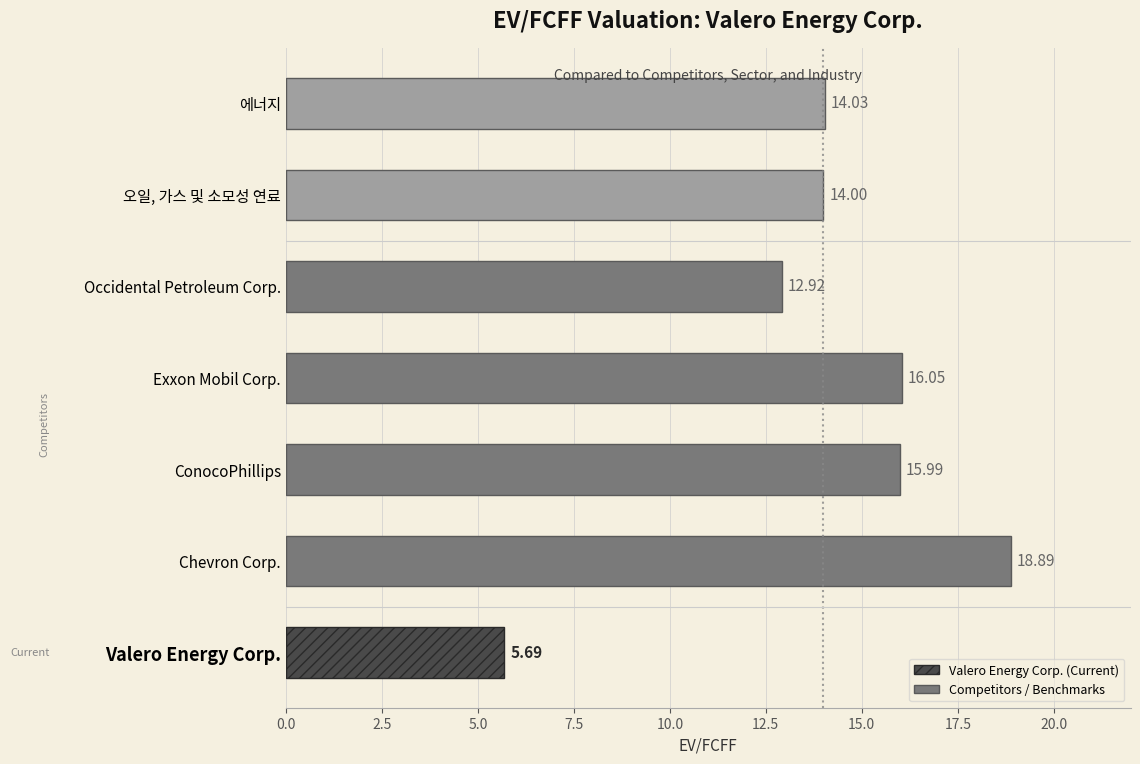

What is the ratio of the value at Exxon Mobil Corp. to the value at 에너지?

1.1